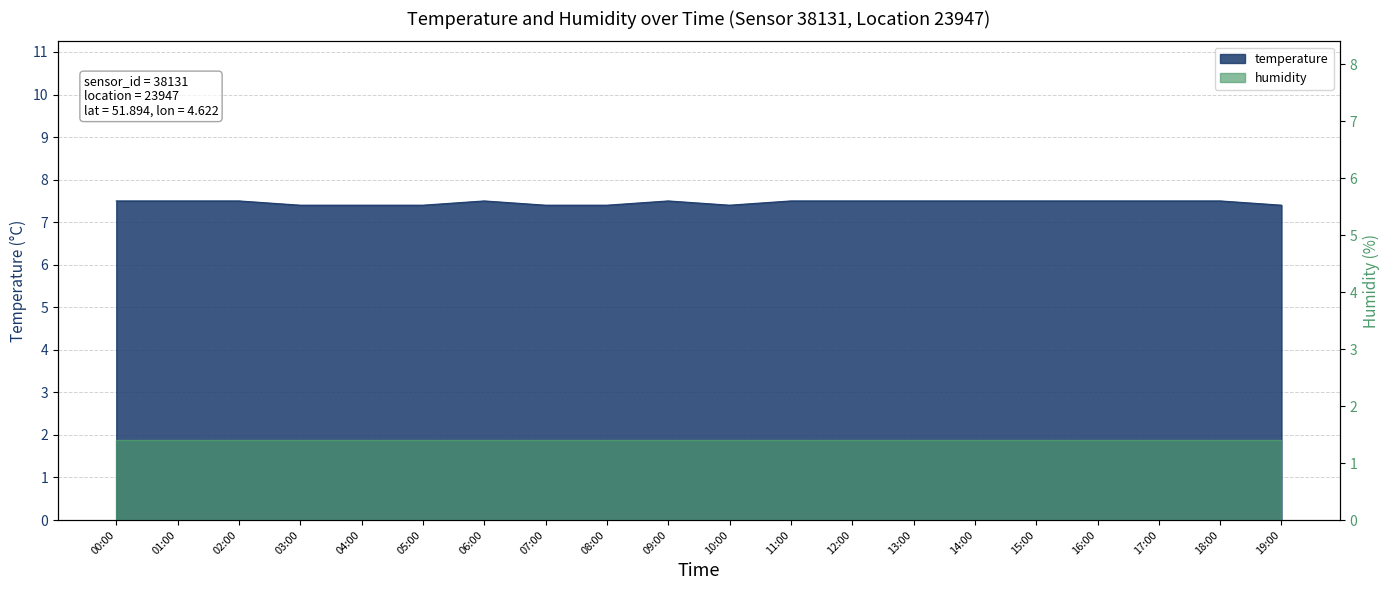

Is it true that the value at 19:00 is 7.4?

True